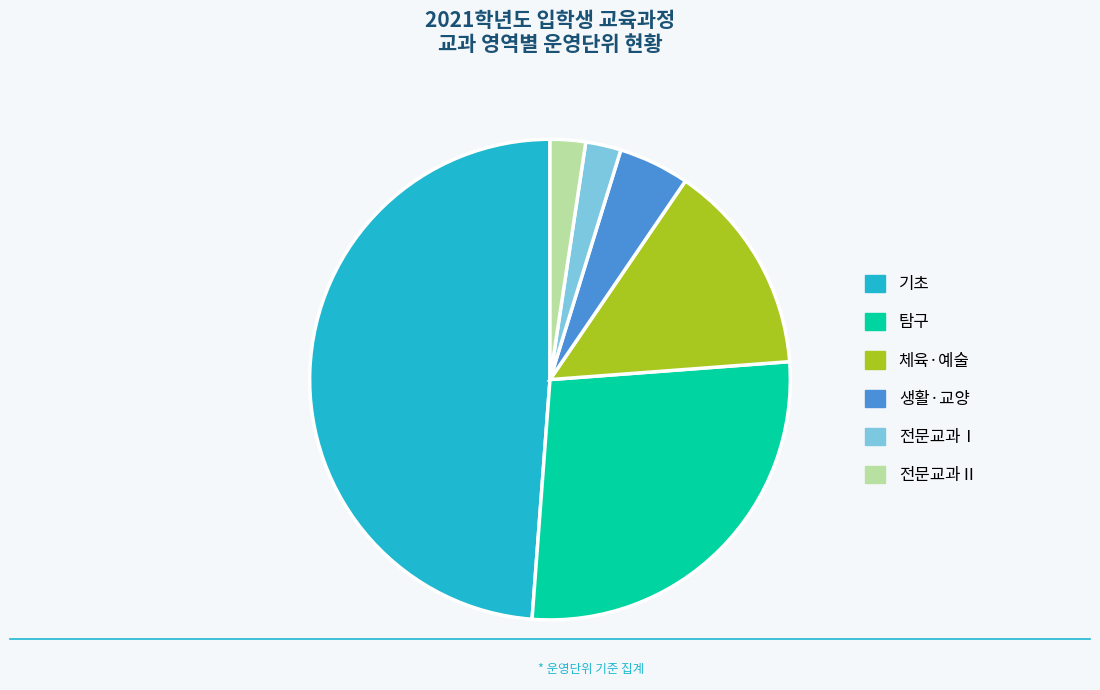

Is the sum of 생활·교양 and 전문교과Ⅱ greater than half?

No